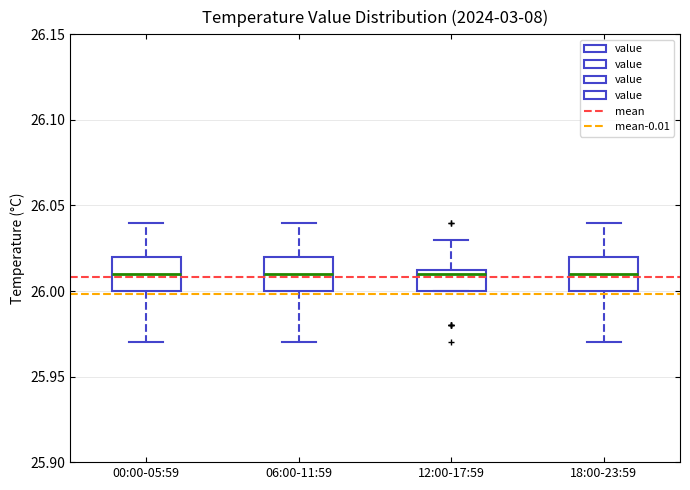

Reading left to right, read every box against the y-axis: the position of its median line, the range the box covers, and the ends of its whiskers. The values are not printed on the chart, so give them approximately, as read against the axis.

00:00-05:59: median 26.010, box 26.000 to 26.020, whiskers 25.970 to 26.040
06:00-11:59: median 26.010, box 26.000 to 26.020, whiskers 25.970 to 26.040
12:00-17:59: median 26.010, box 26.000 to 26.015, whiskers 26.000 to 26.030
18:00-23:59: median 26.010, box 26.000 to 26.020, whiskers 25.970 to 26.040